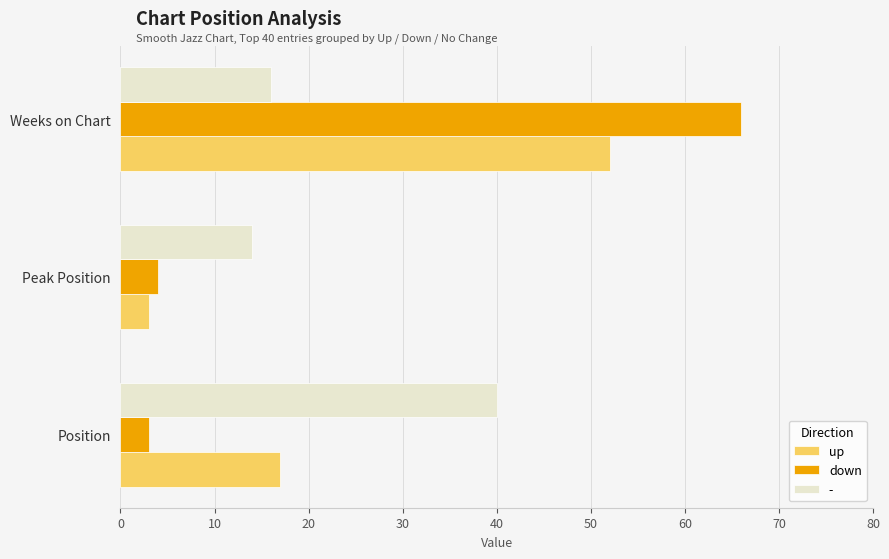

What is the difference between the highest and lowest values at Peak Position?

11